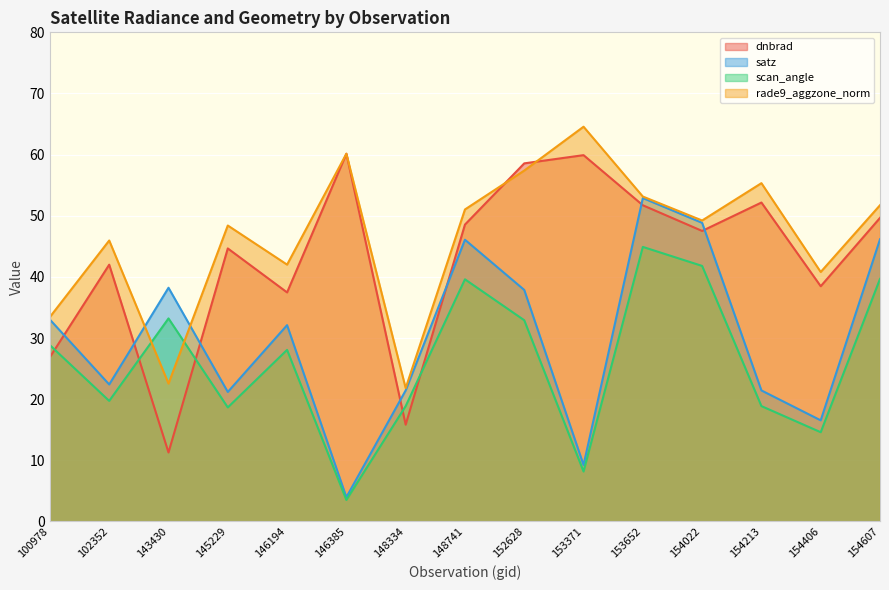

Rank the series by their maximum value, from highest to lowest.

rade9_aggzone_norm, dnbrad, satz, scan_angle